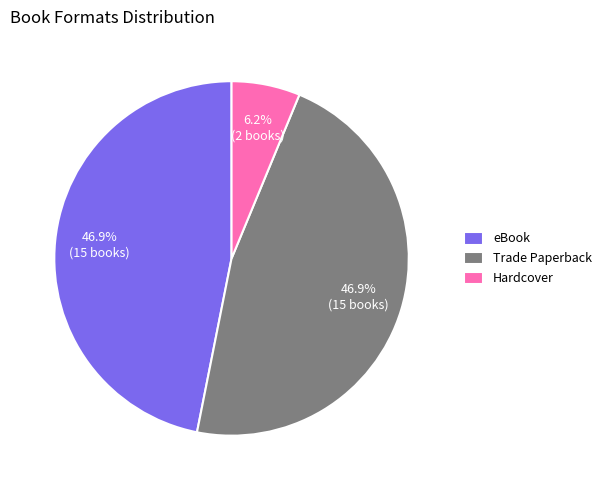

Which slice is the smallest?

Hardcover